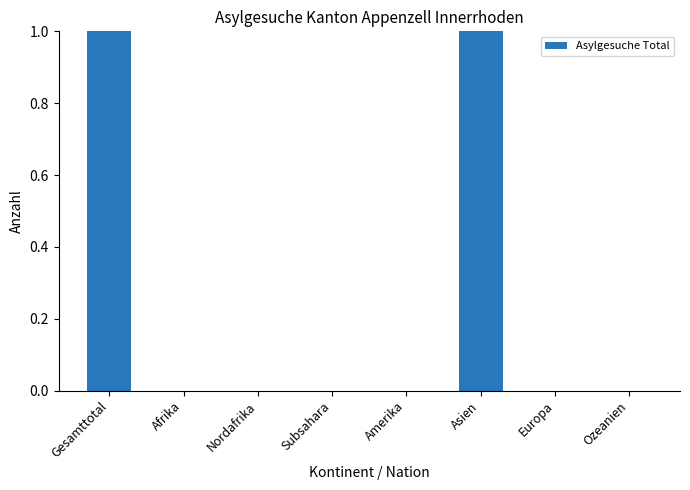

The chart shows a value of 2 at Gesamttotal. True or false?

False